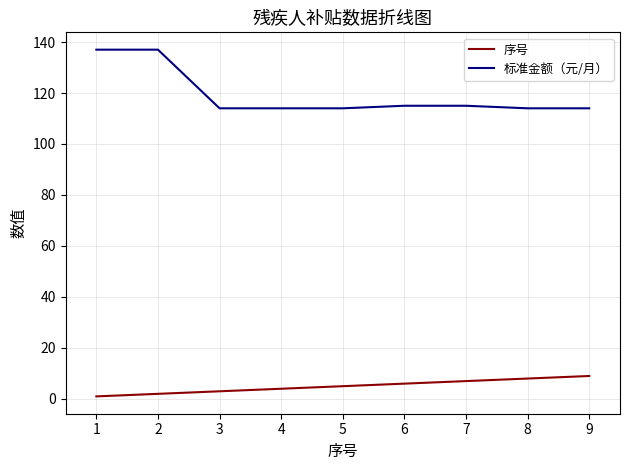

Read the 标准金额（元/月） value at 1, to the nearest 5.

135